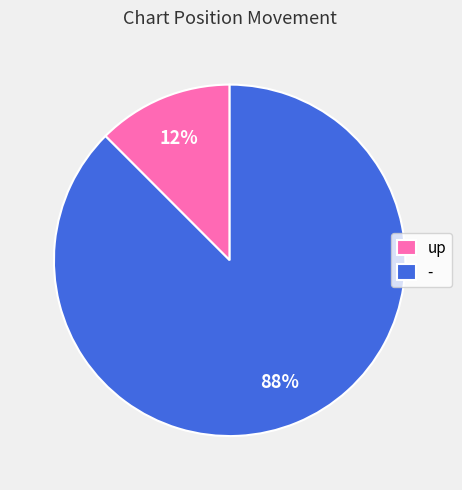

How many slices are in this pie chart?

2